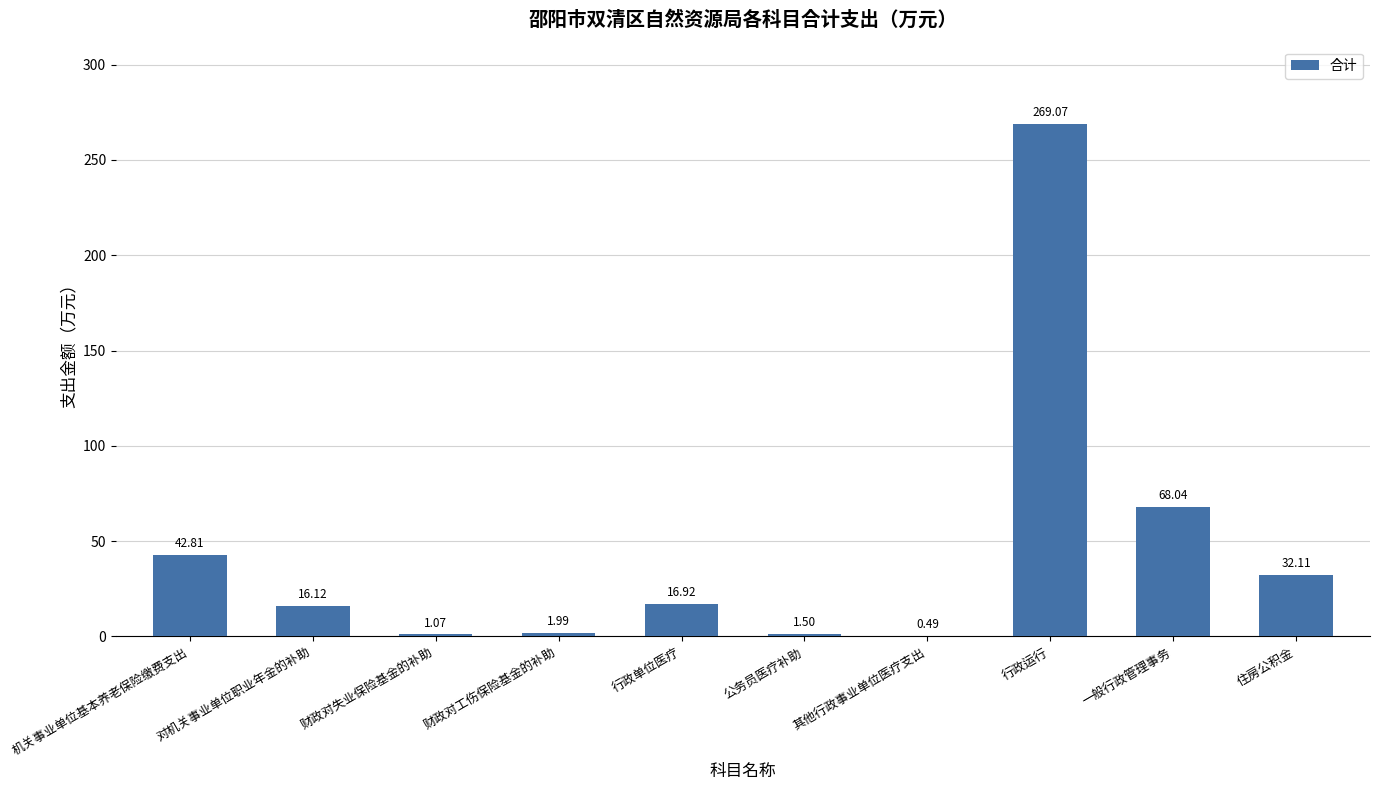

How many data points are above 16?

6